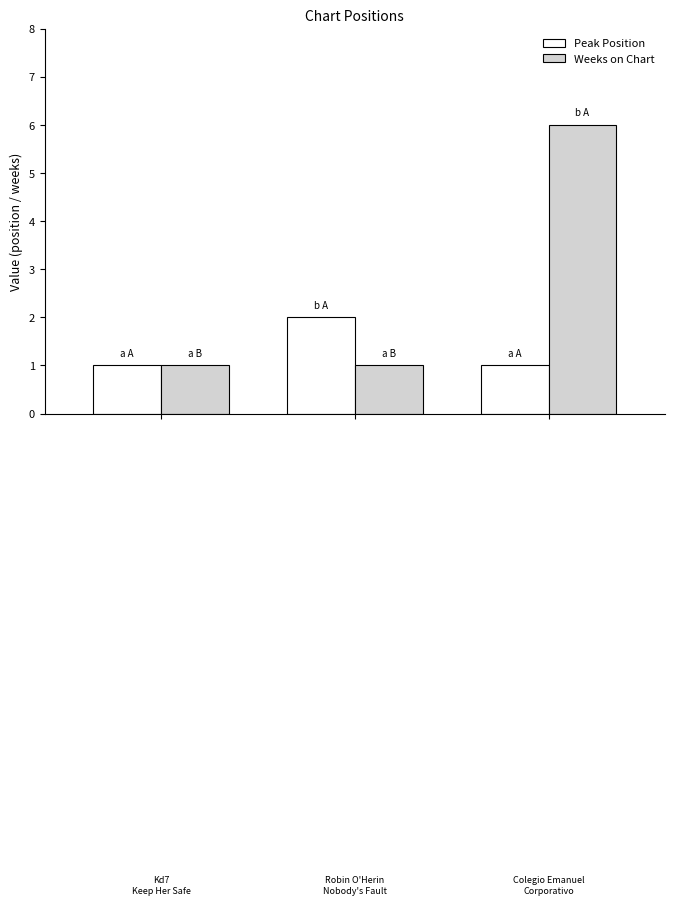

Count the number of categories in the chart.

3